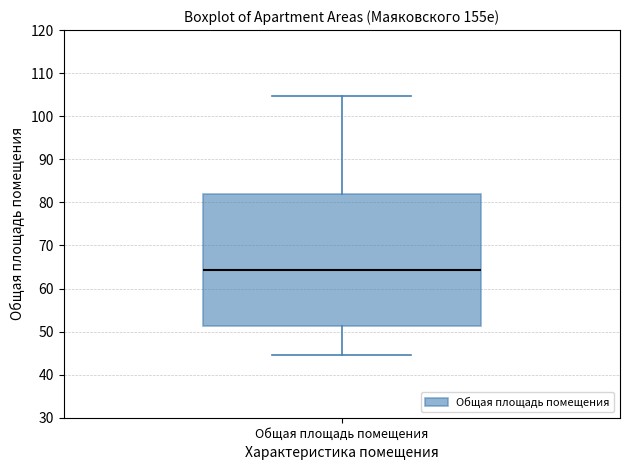

Transcribe this box plot: give where the median line is, the range the box spans, and where the two whiskers end, as read against the y-axis. The values are not printed on the chart, so give them approximately, as read against the axis.

median 64, box 51 to 82, whiskers 45 to 105